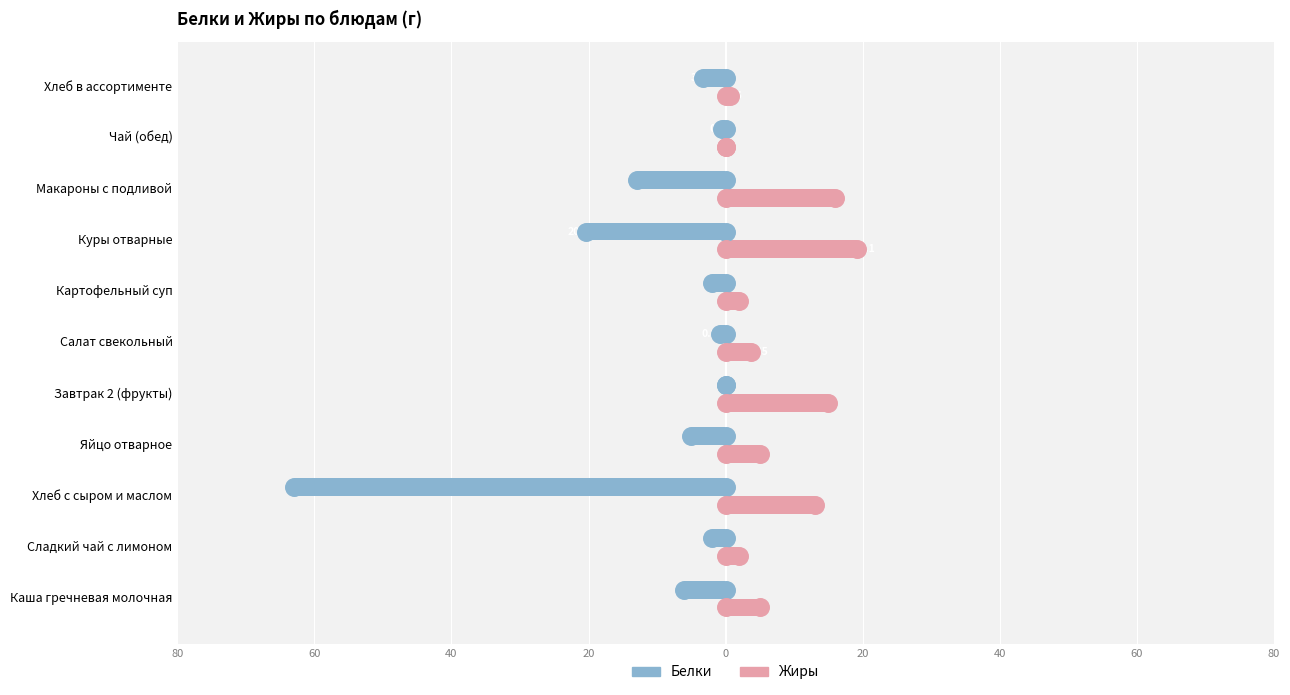

What are all the series names shown in the legend?

Белки, Жиры